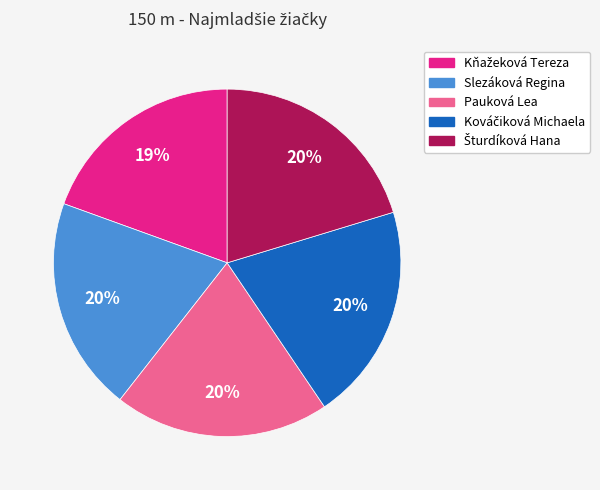

Count the number of slices in the pie.

5